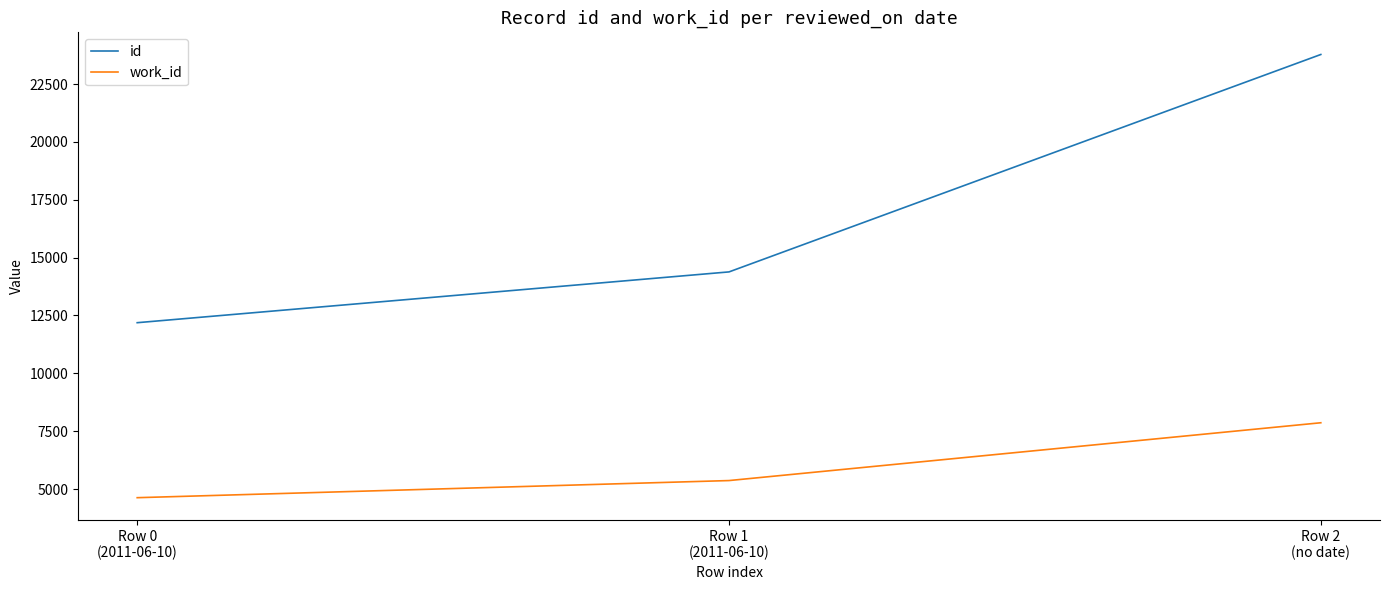

At how many categories does at least one series exceed 14836?

1